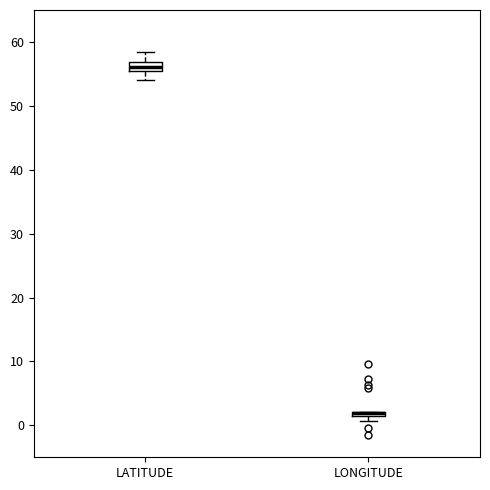

Where does the upper whisker of the box for LATITUDE end on the y-axis? The values are not printed on the chart, so give them approximately, as read against the axis.

58